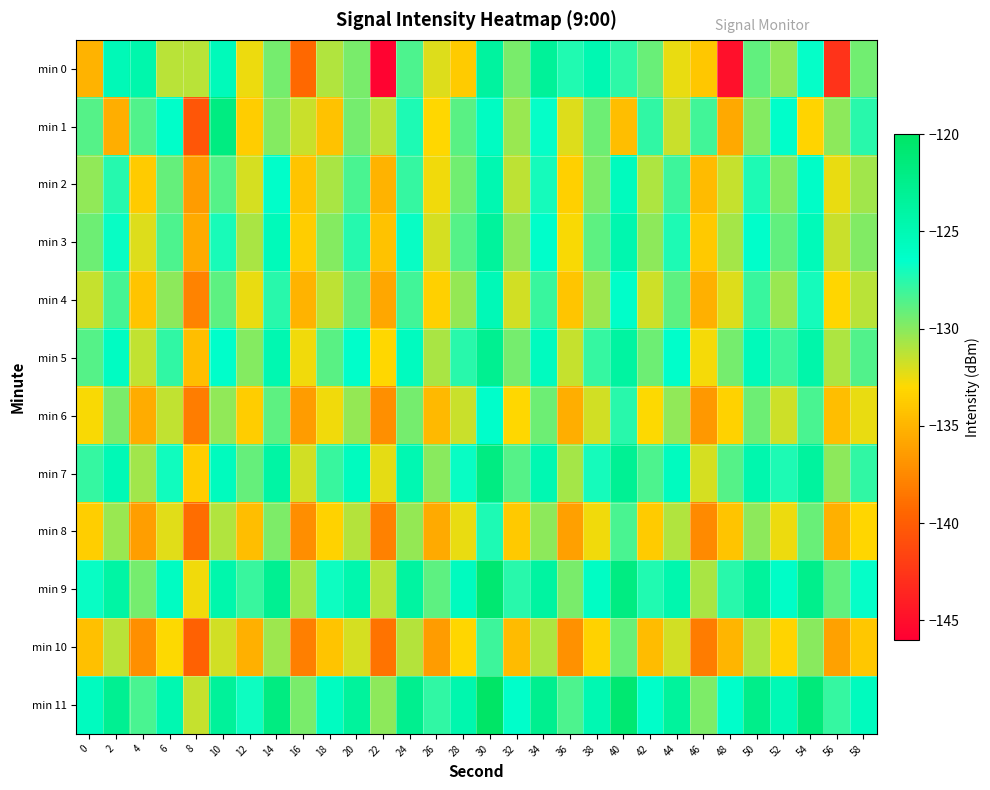

What is the difference between the highest and lowest values at 22?

15.7